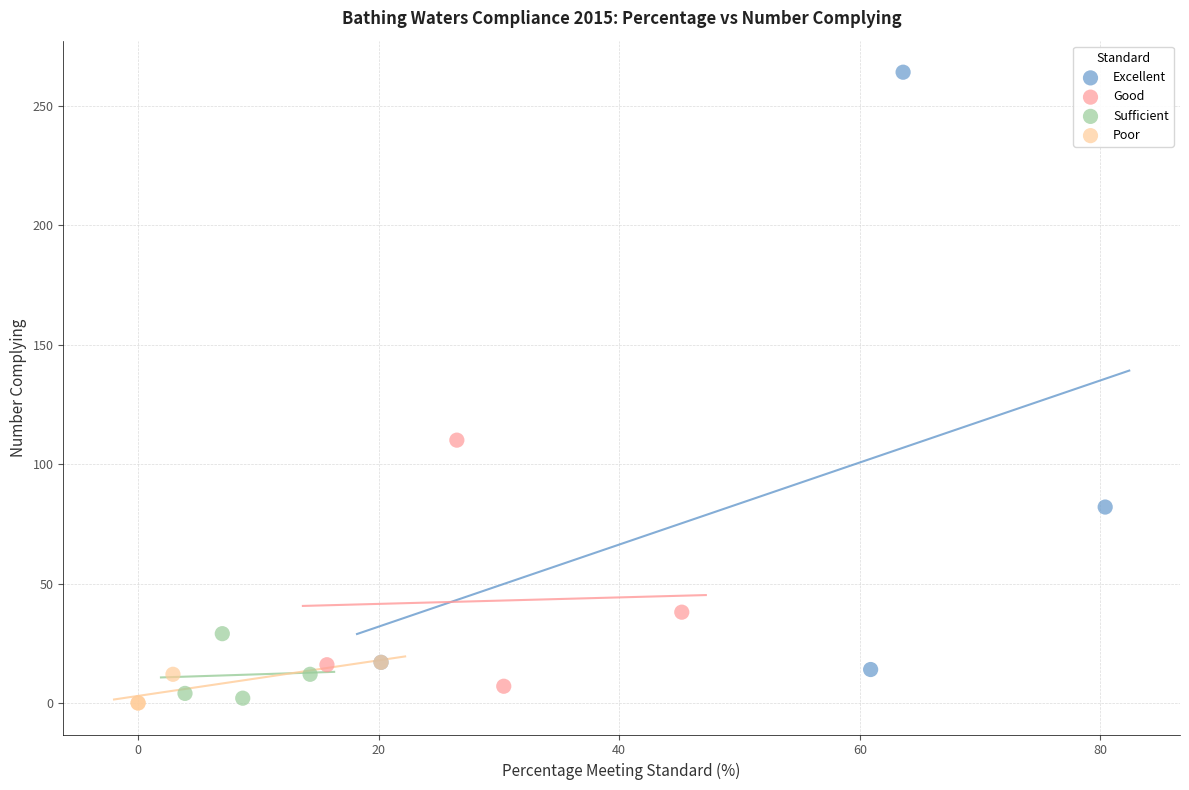

What are all the series names shown in the legend?

Excellent, Good, Sufficient, Poor